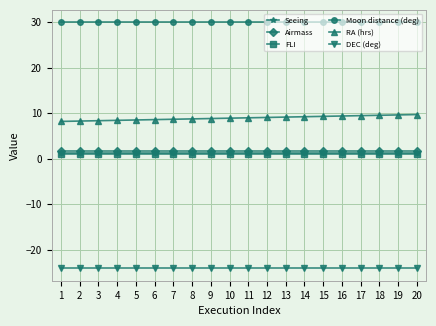

True or false: Airmass and RA (hrs) intersect in this chart.

False